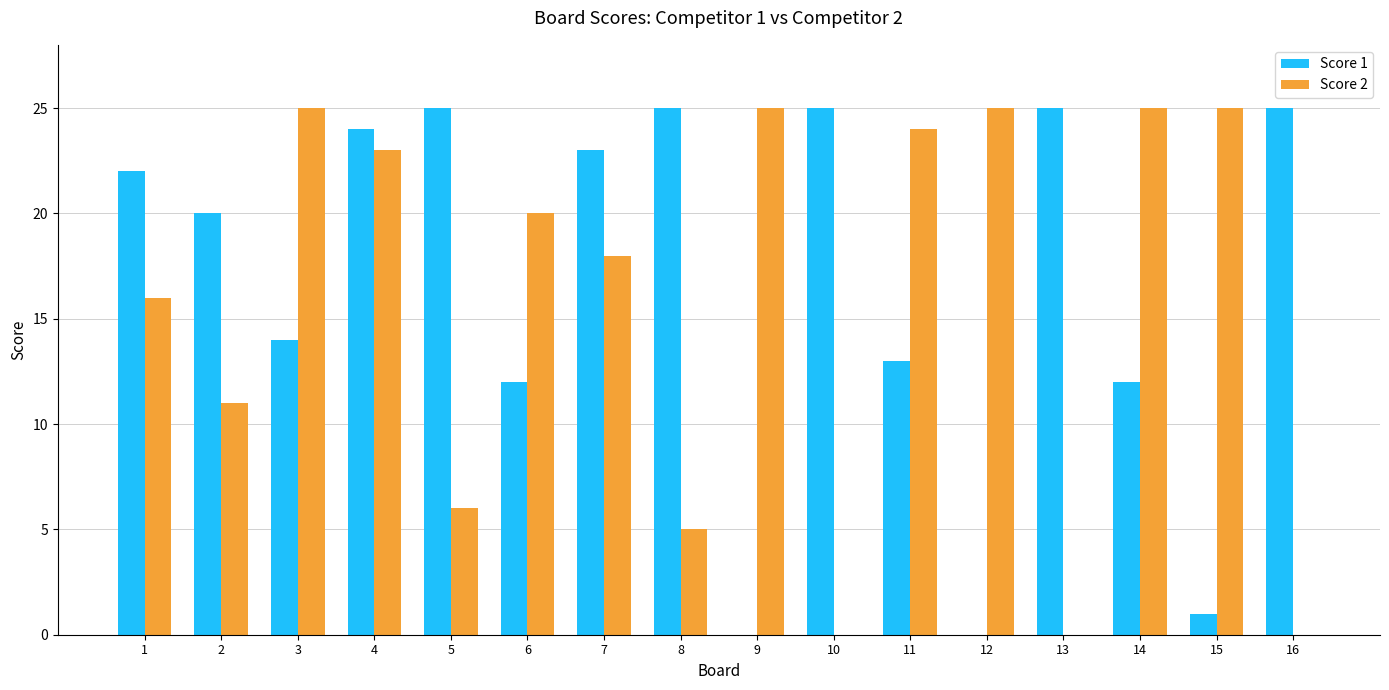

Between 1 and 10, which series saw the biggest shift?

Score 2